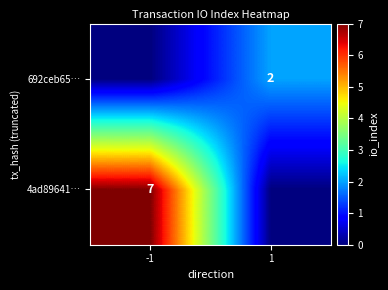

True or false: 692ceb65… has a value of 3 at 1.

False